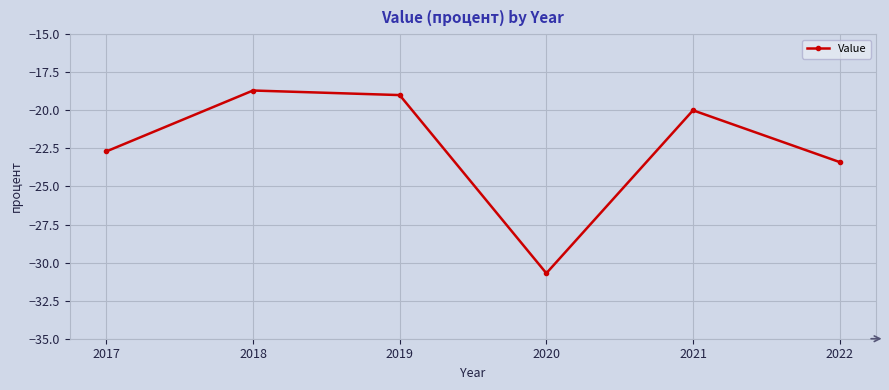

What is the average value?

-22.4